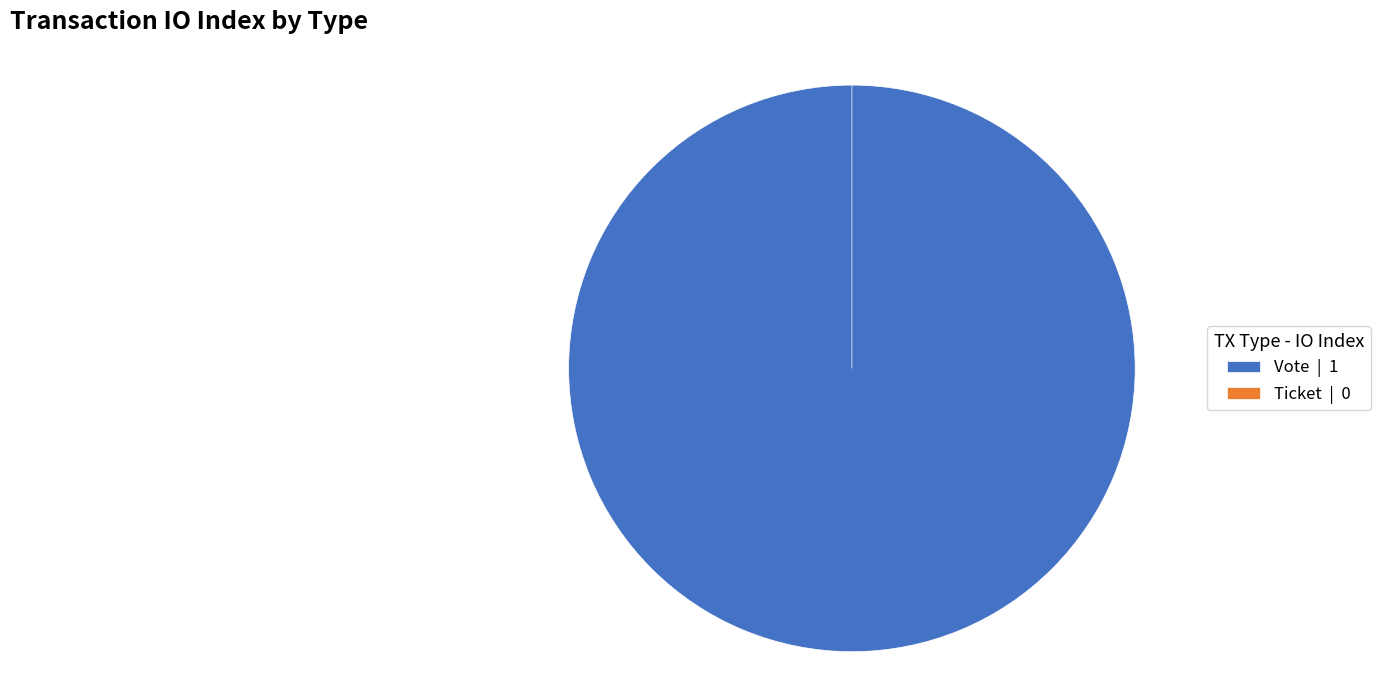

Count the number of slices in the pie.

2